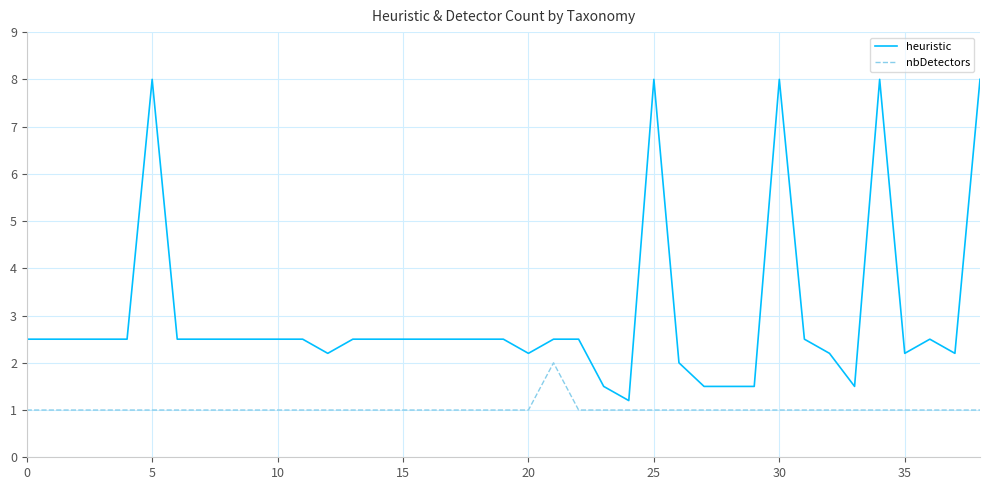

Which series has the widest spread of values?

heuristic